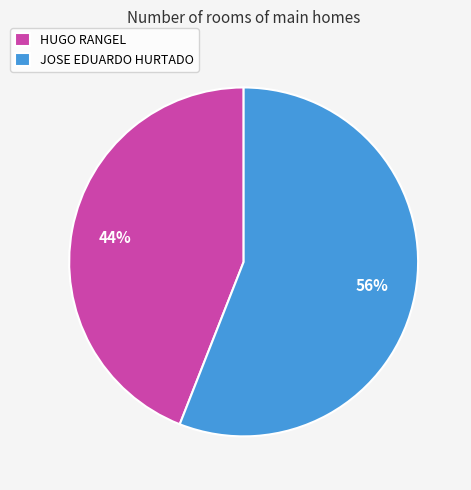

Is HUGO RANGEL the majority of the pie?

No